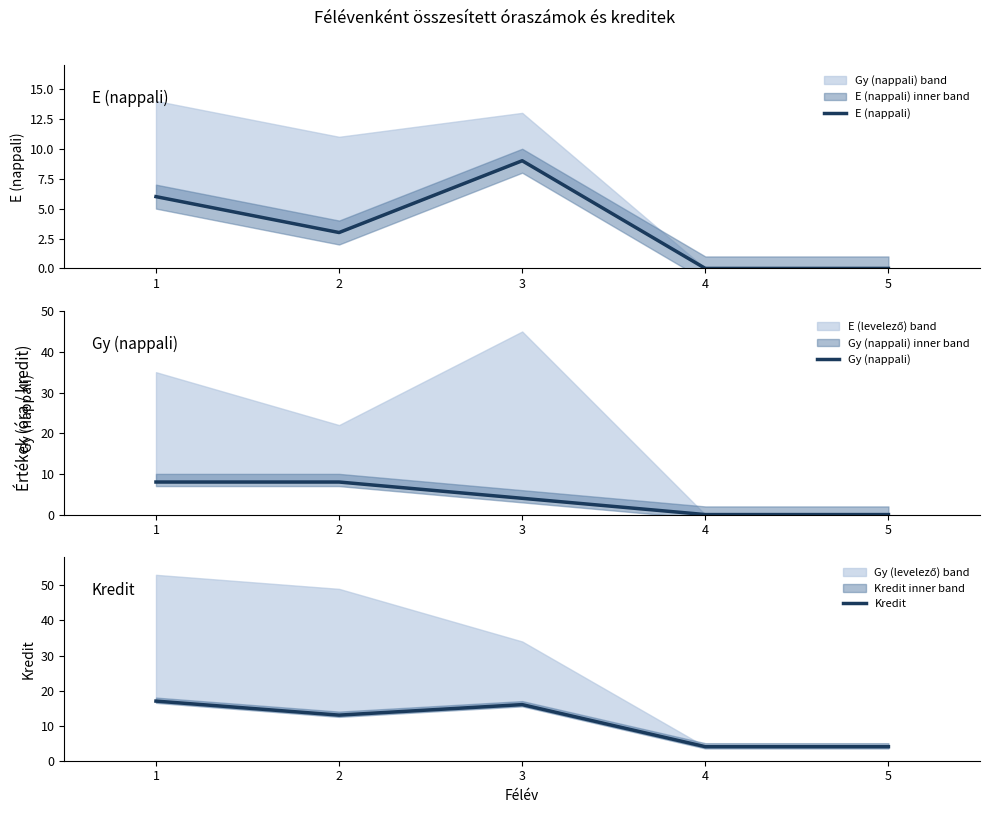

At which label does E (nappali) first exceed 3?

1